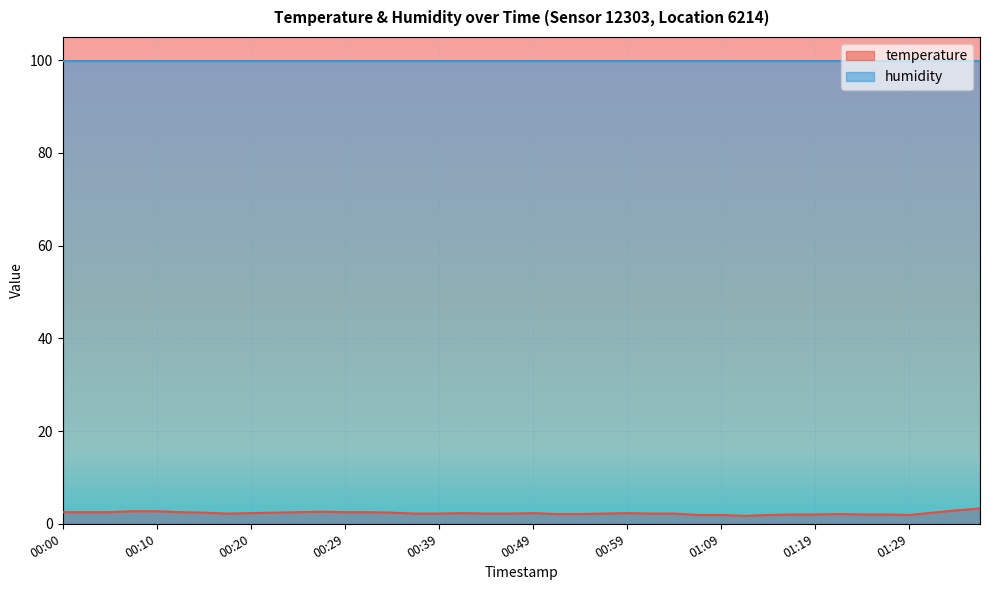

Reading left to right, extract all data points from this chart.

2.5	2.5	2.5	2.7	2.7	2.5	2.4	2.2	2.3	2.4	2.5	2.6	2.5	2.5	2.4	2.2	2.2	2.3	2.2	2.2	2.3	2.1	2.1	2.2	2.3	2.2	2.2	1.9	1.9	1.7	1.9	2.0	2.0	2.1	2.0	2.0	1.9	2.4	2.9	3.3